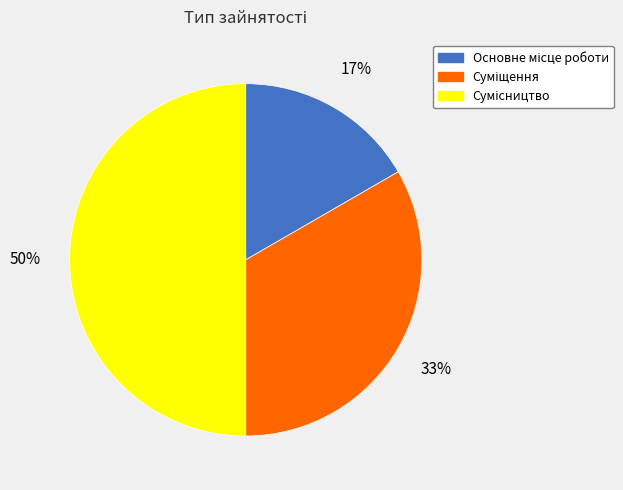

To the nearest percent, what is the difference between the largest and smallest slice percentages?

33%